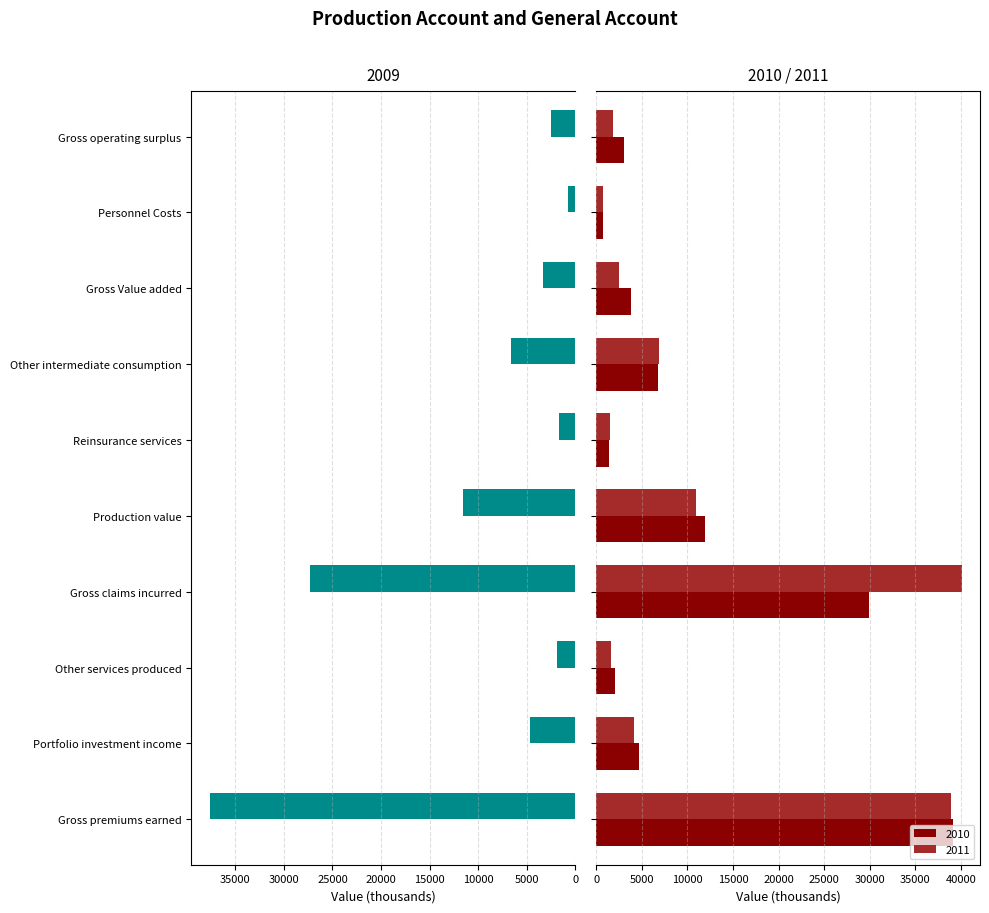

What is the difference between the 2011 values at Production value and Gross operating surplus?

9151